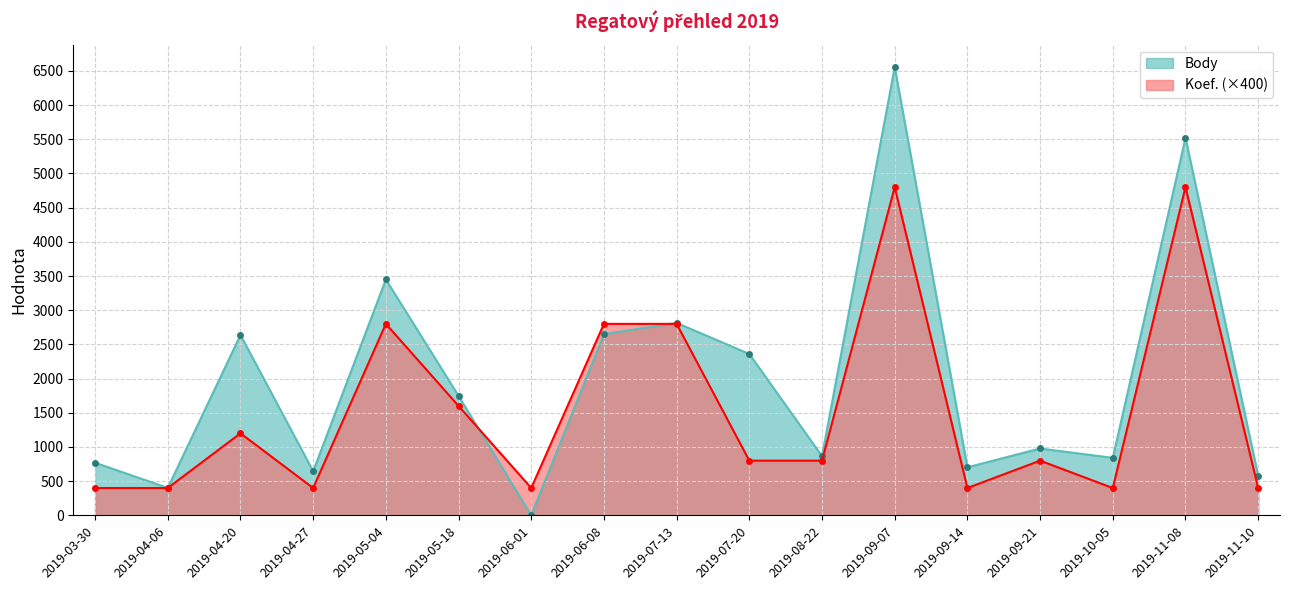

How many distinct data groups are displayed?

2